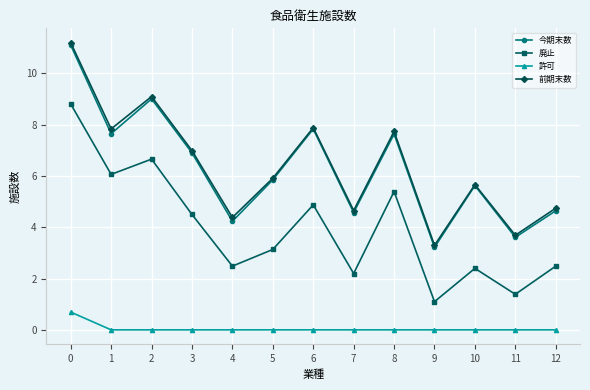

At which category does 廃止 reach its first local valley?

1